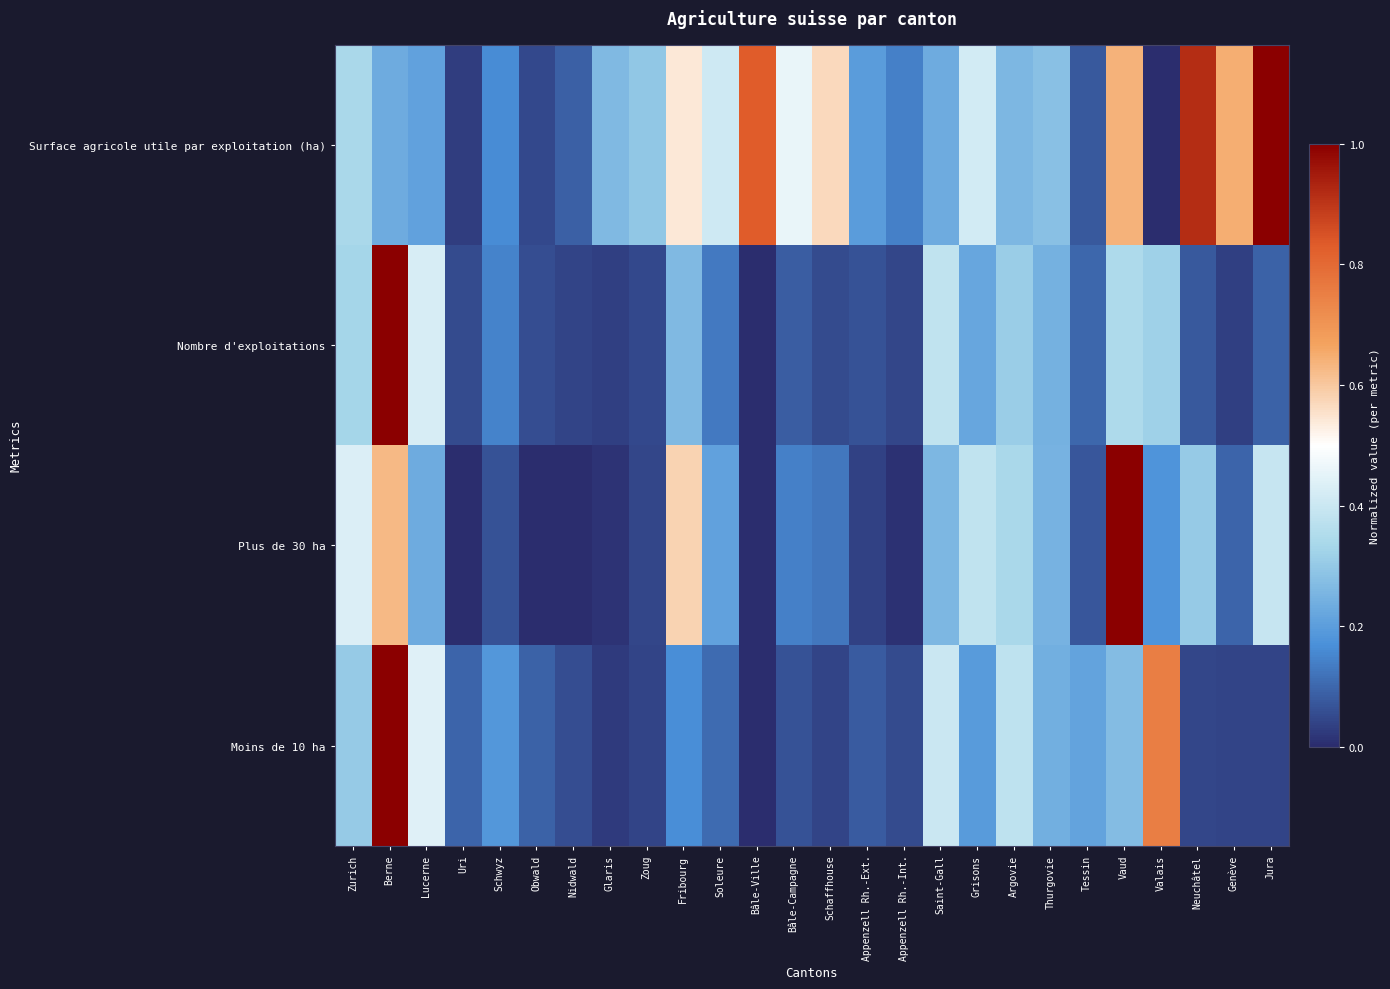

At which category is the sum across all series the highest?

Berne